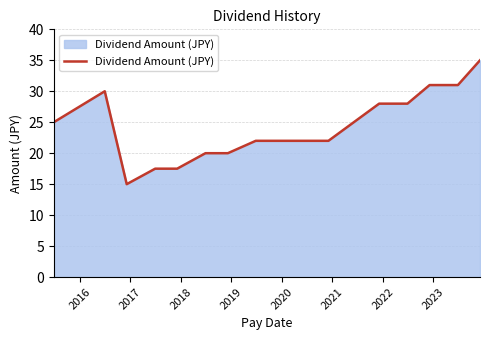

What is the sum of all values?

386.0